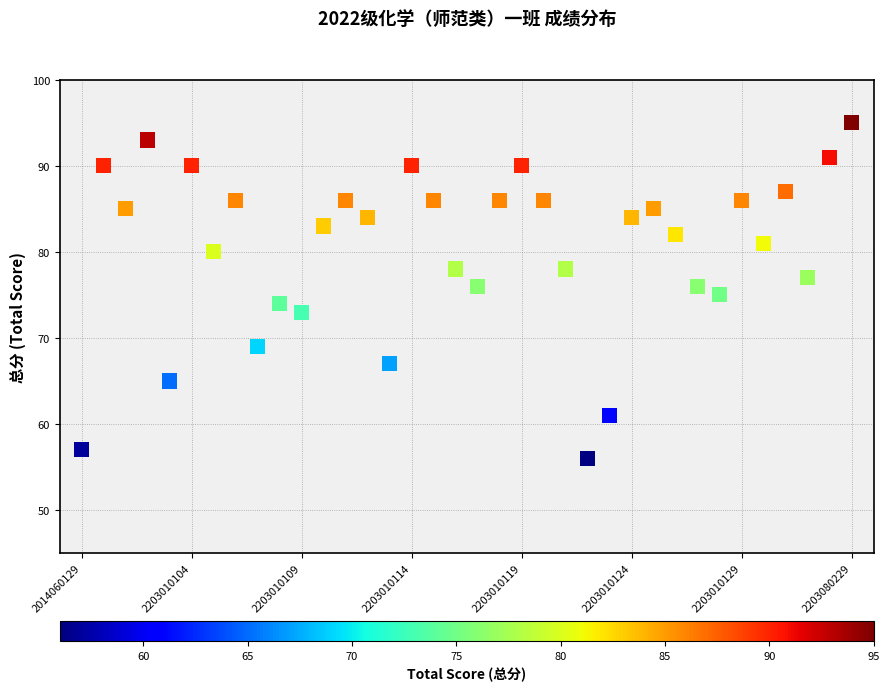

What is the range of Y values (max minus min)?

39